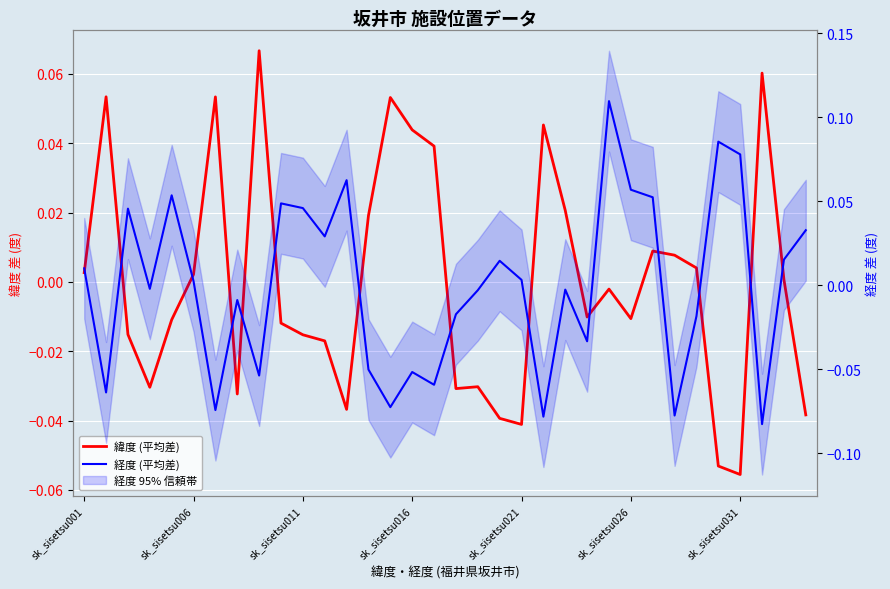

What is the difference between the maximum and minimum values in the 経度 (平均差) series?

0.2